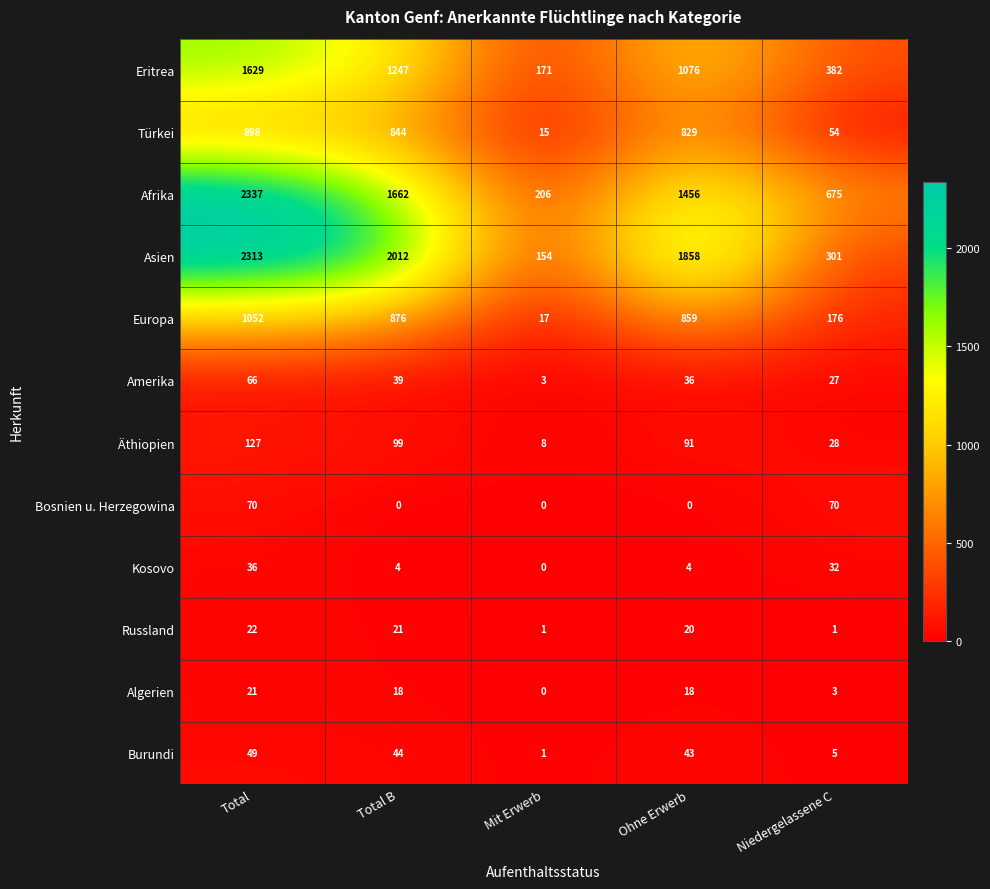

Which series has the largest range (max minus min)?

Asien